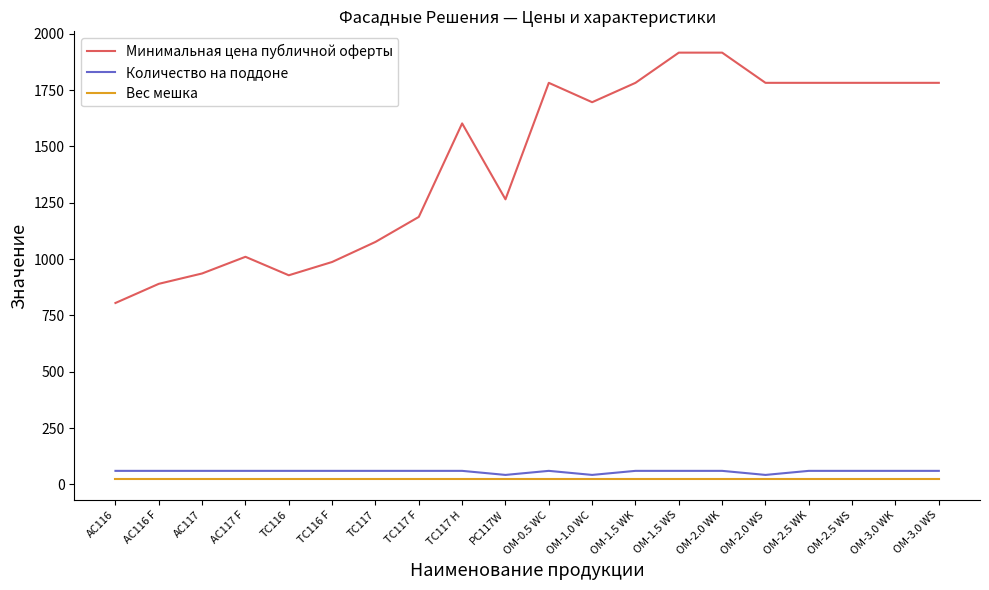

The value of Количество на поддоне at TC116 F is 60. True or false?

True